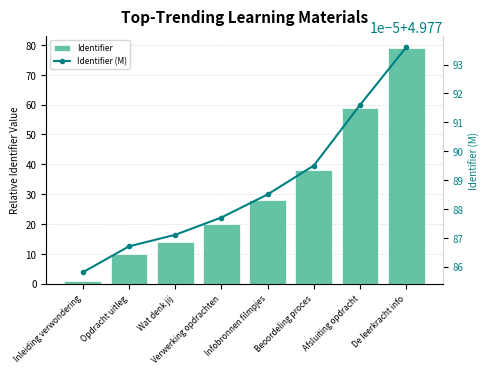

Where does the Identifier series first go above 28?

Beoordeling proces